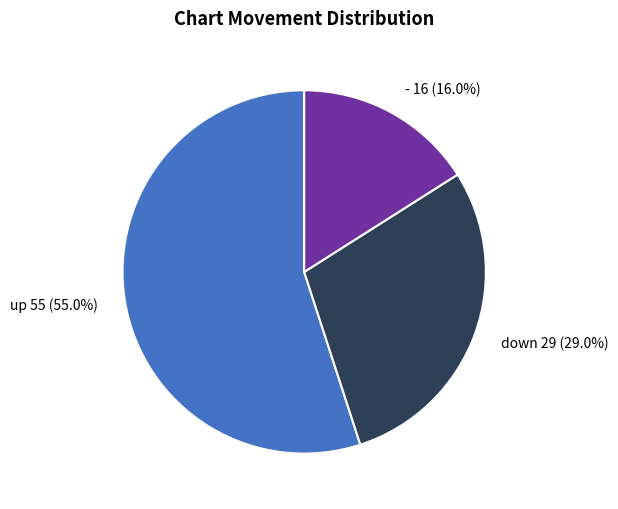

Which slice is the largest?

up